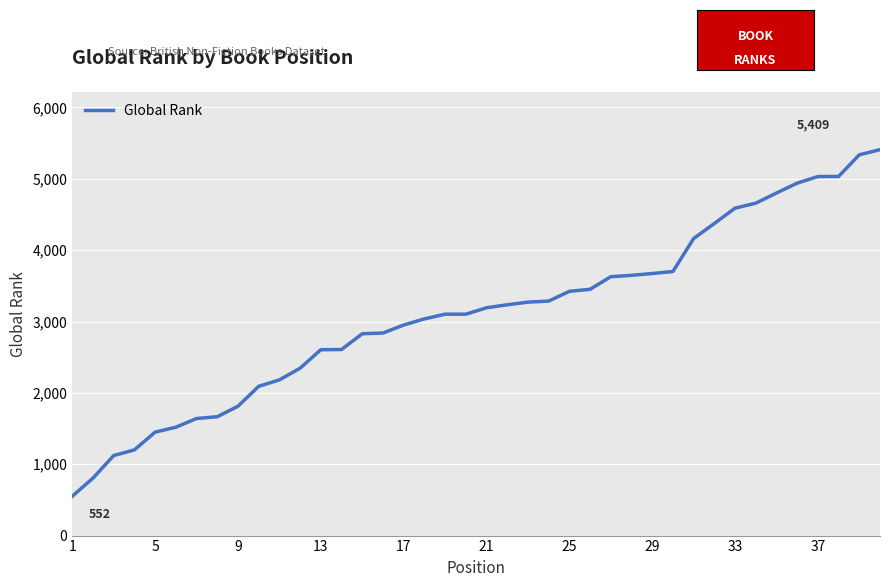

What is the difference between the maximum and minimum values?

4857